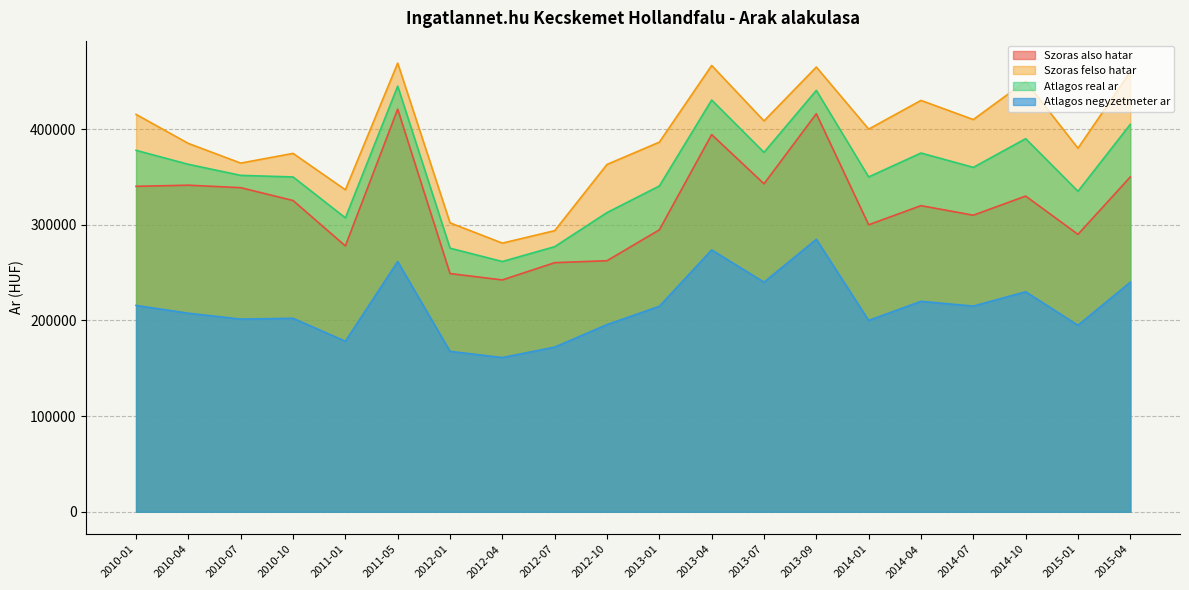

Reading right to left, list all the values displayed in this chart.

Szoras also hatar: 2015-04=350000	2015-01=290000	2014-10=330000	2014-07=310000	2014-04=320000	2014-01=300000	2013-09=416072	2013-07=342829	2013-04=394294	2013-01=294706	2012-10=262443	2012-07=260401	2012-04=242359	2012-01=249023	2011-05=420835	2011-01=277889	2010-10=325370	2010-07=338793	2010-04=341381	2010-01=340202
Szoras felso hatar: 2015-04=460000	2015-01=380000	2014-10=450000	2014-07=410000	2014-04=430000	2014-01=400000	2013-09=464894	2013-07=408543	2013-04=466506	2013-01=386388	2012-10=363079	2012-07=293855	2012-04=280839	2012-01=302049	2011-05=469001	2011-01=336577	2010-10=374628	2010-07=364485	2010-04=385025	2010-01=415406
Atlagos real ar: 2015-04=405000	2015-01=335000	2014-10=390000	2014-07=360000	2014-04=375000	2014-01=350000	2013-09=440483	2013-07=375686	2013-04=430400	2013-01=340547	2012-10=312761	2012-07=277128	2012-04=261599	2012-01=275536	2011-05=444918	2011-01=307233	2010-10=349999	2010-07=351639	2010-04=363203	2010-01=377804
Atlagos negyzetmeter ar: 2015-04=240000	2015-01=195000	2014-10=230000	2014-07=215000	2014-04=220000	2014-01=200000	2013-09=284856	2013-07=239984	2013-04=273730	2013-01=214790	2012-10=195669	2012-07=172144	2012-04=161206	2012-01=167708	2011-05=261574	2011-01=178250	2010-10=202255	2010-07=201408	2010-04=207553	2010-01=215710